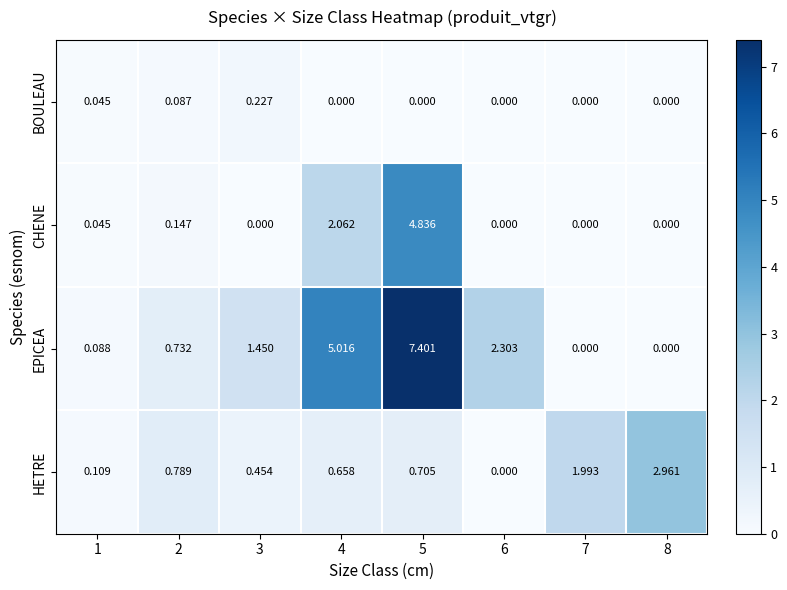

At which category is the sum across all series the highest?

5